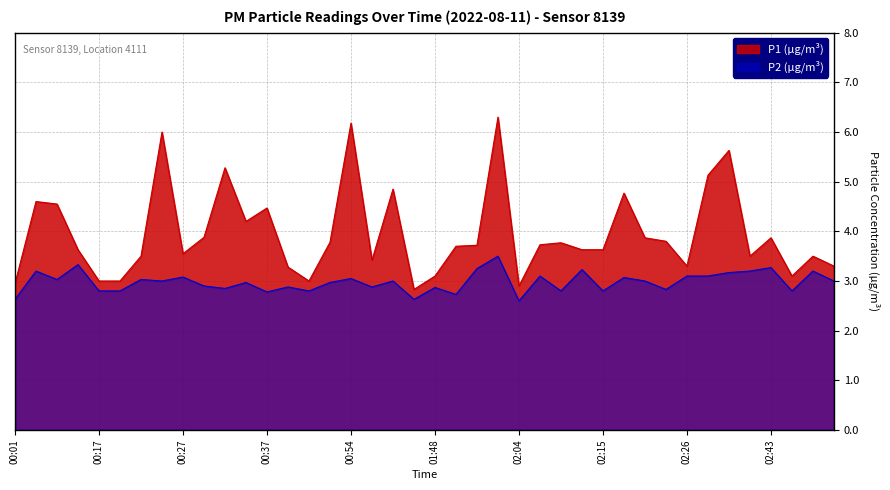

Is the value of P1 at 01:59 greater than the value of P2 at 02:35?

Yes